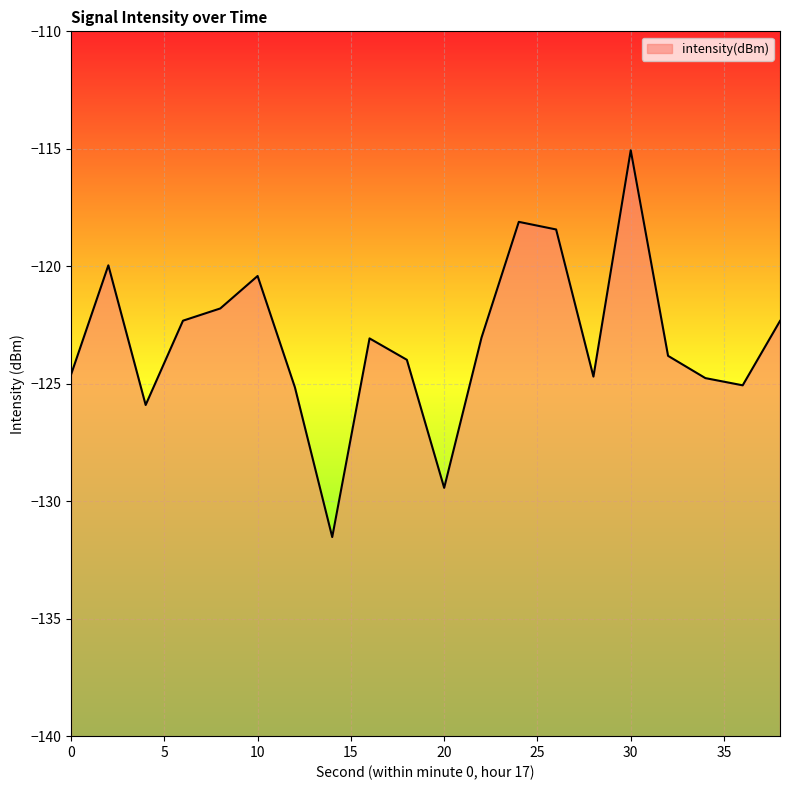

Count the number of values greater than -123.

8